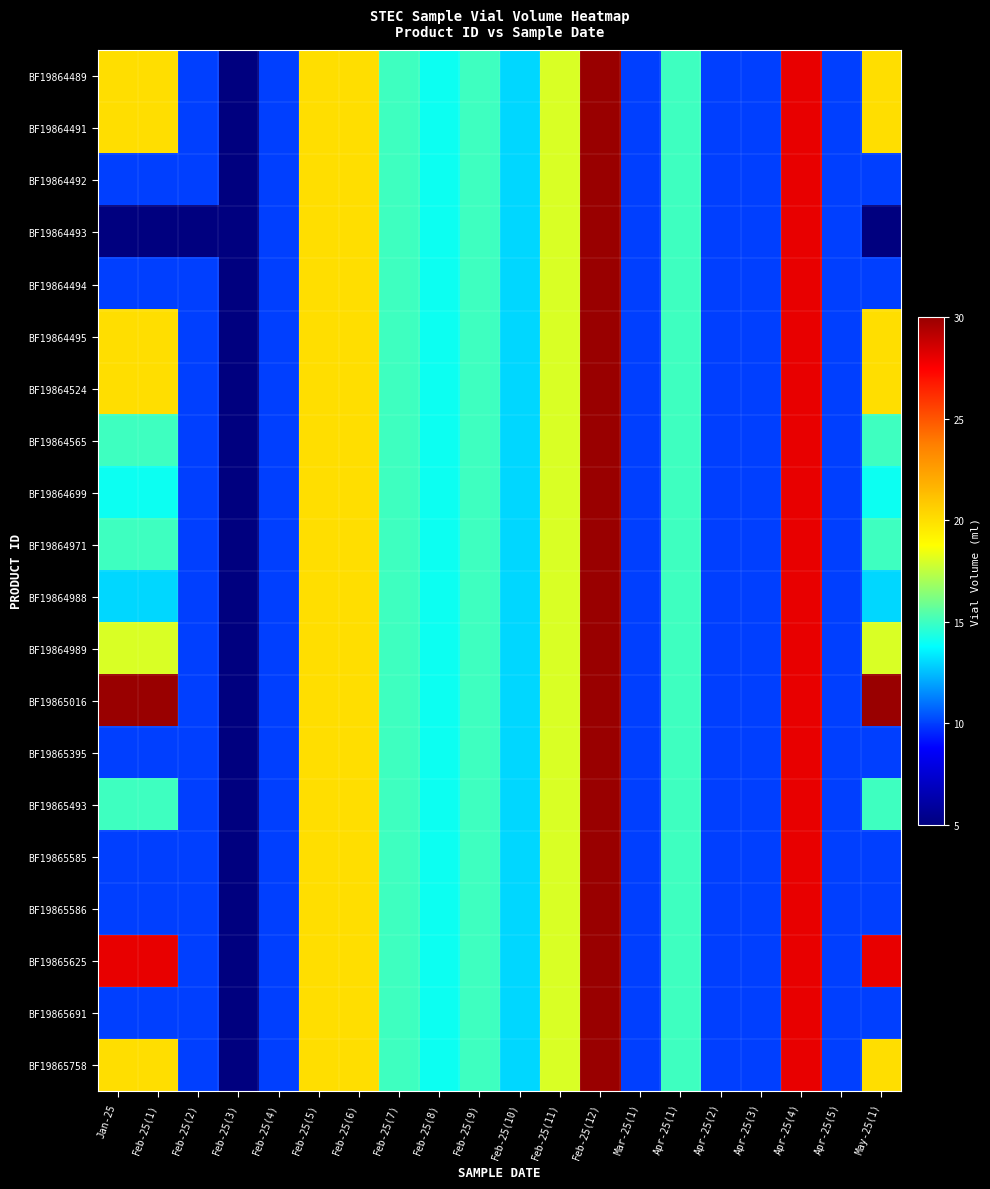

At how many categories does at least one series exceed 10?

13